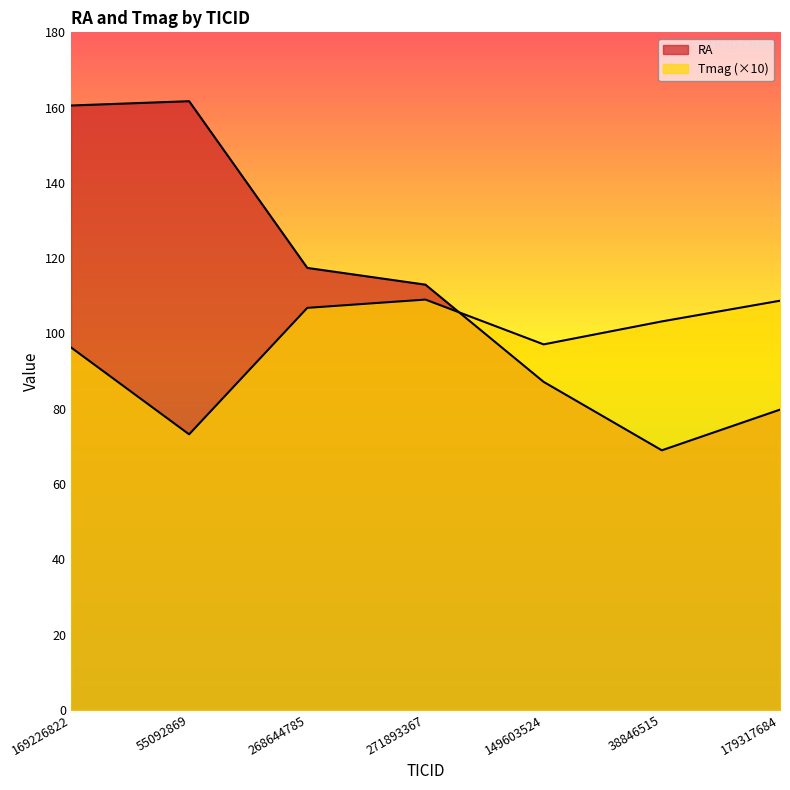

The Tmag series shows 51.7 at 38846515. True or false?

False